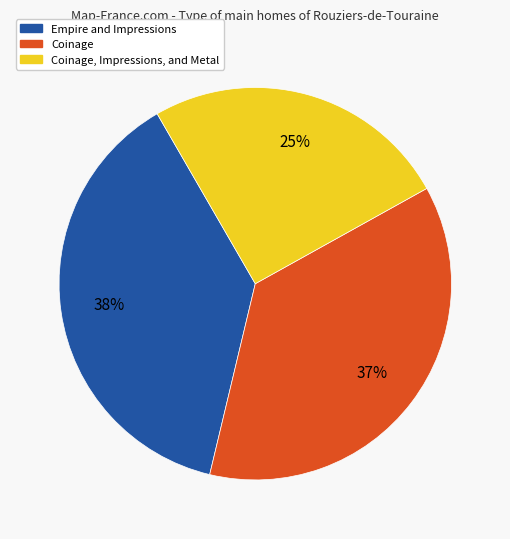

Approximately how many times larger is the value at Empire and Impressions compared to Coinage, Impressions, and Metal?

1.5